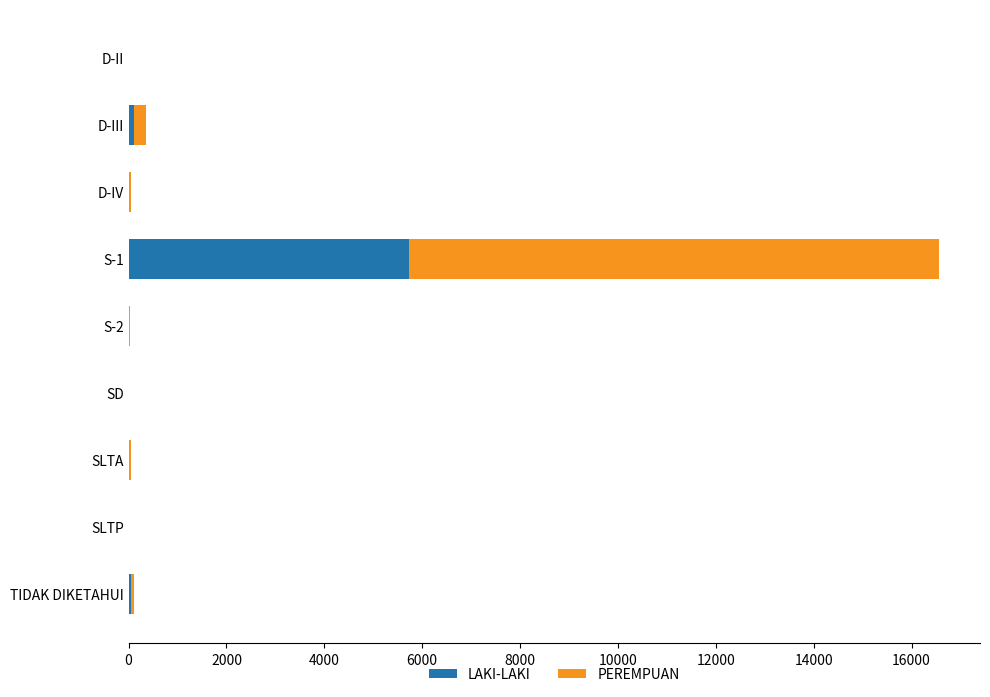

Which category has the highest value in the LAKI-LAKI series?

S-1